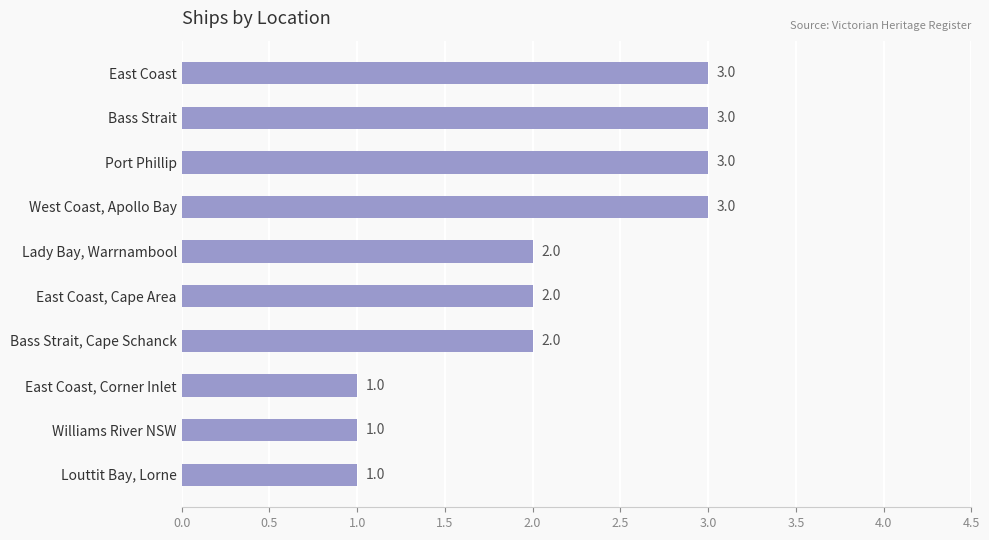

What is the maximum value shown in the chart?

3